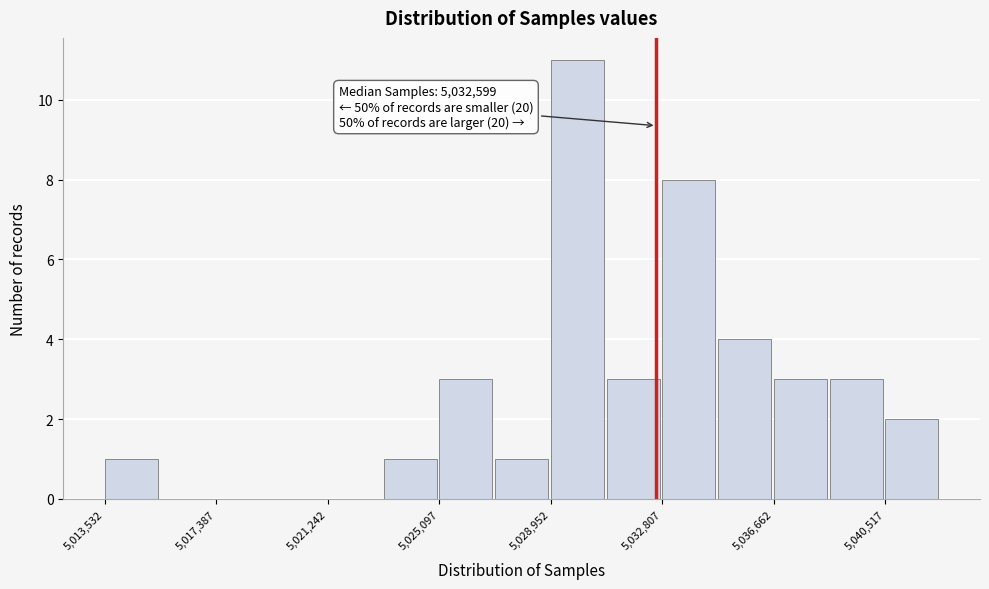

Around what value on the x-axis is the tallest bar? Give the approximate position of its centre, as read against the axis.

5030000